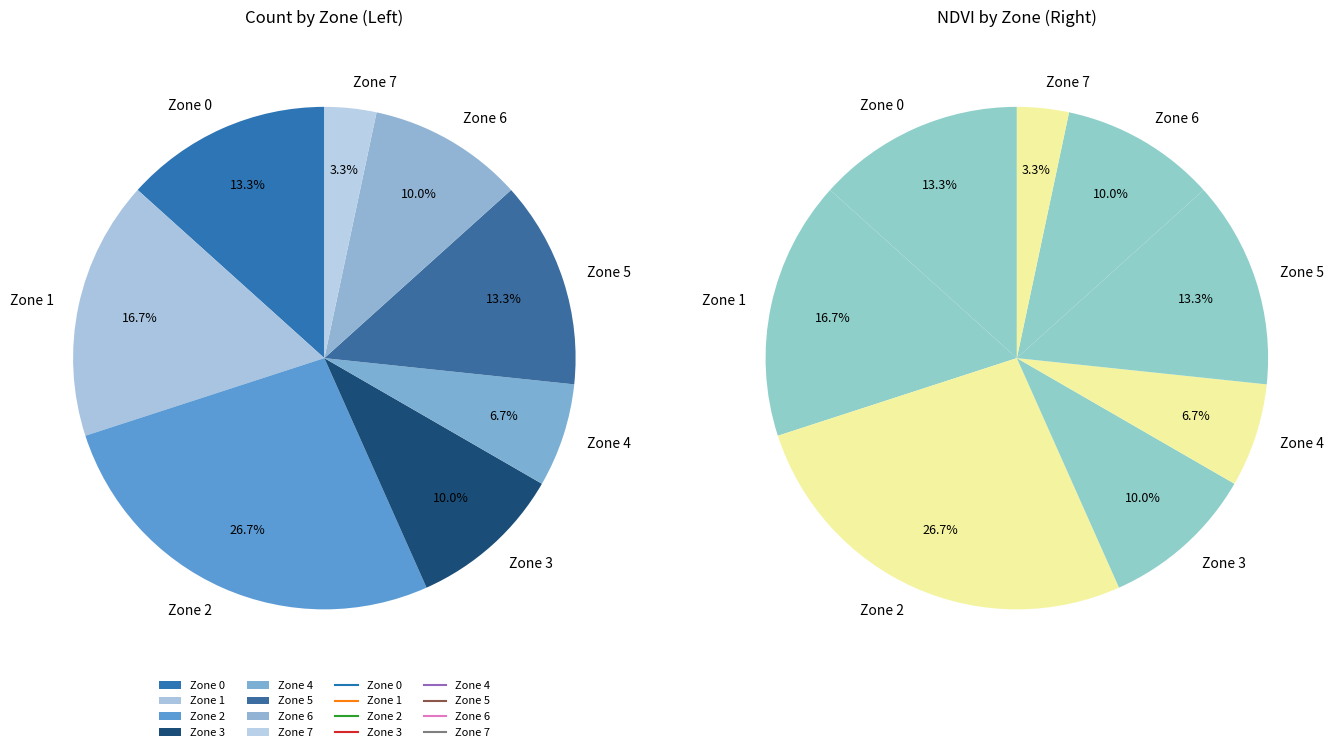

Count the number of slices in the pie.

8